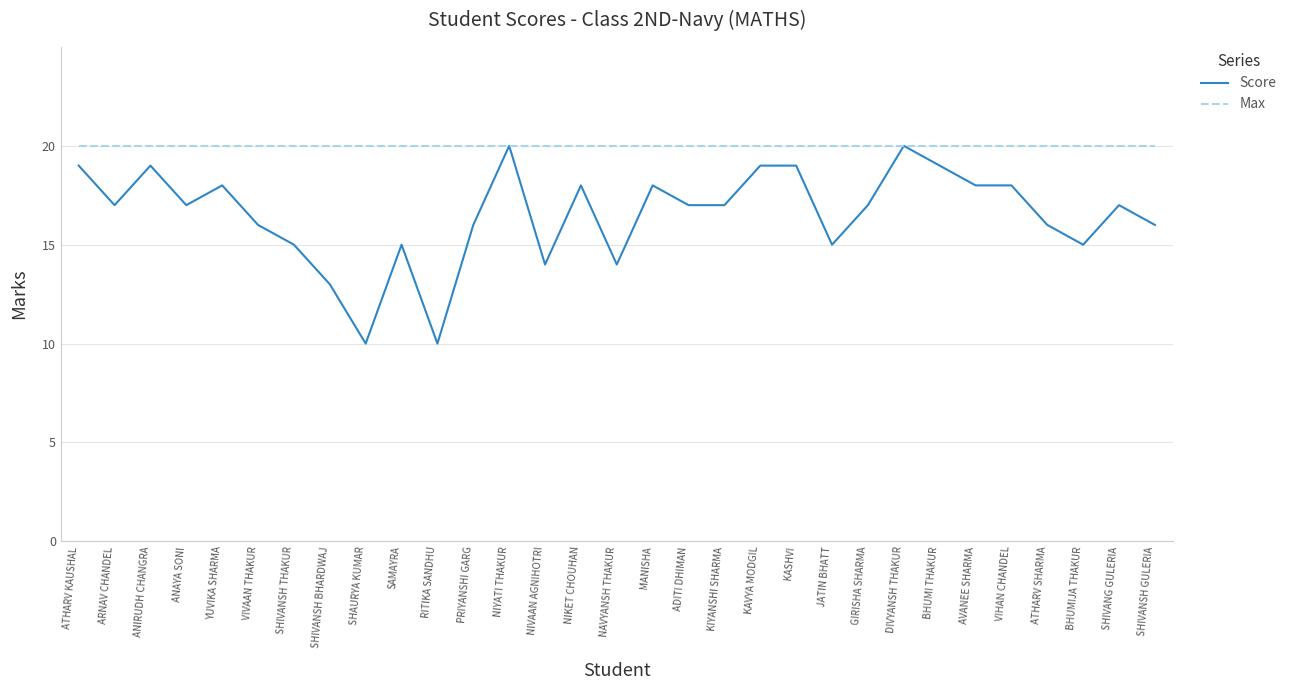

List the series in order of their overall mean, lowest first.

Score, Max